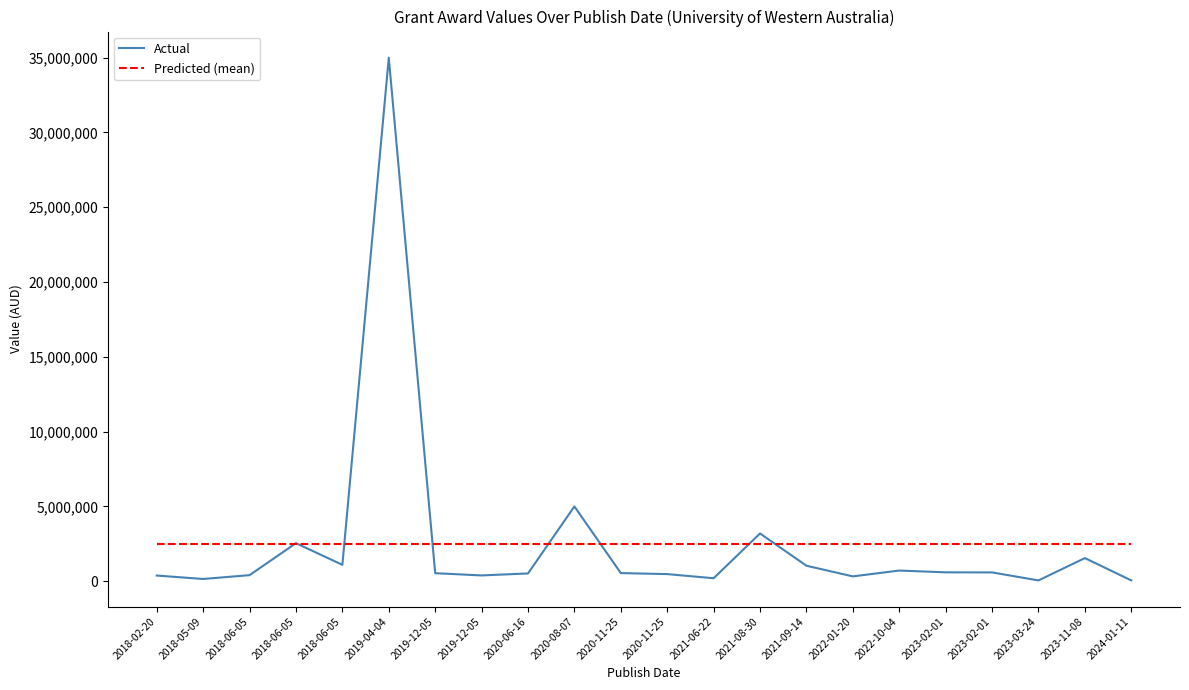

What is the value of the Predicted (mean) point at the 22nd from the left?

2515679.7